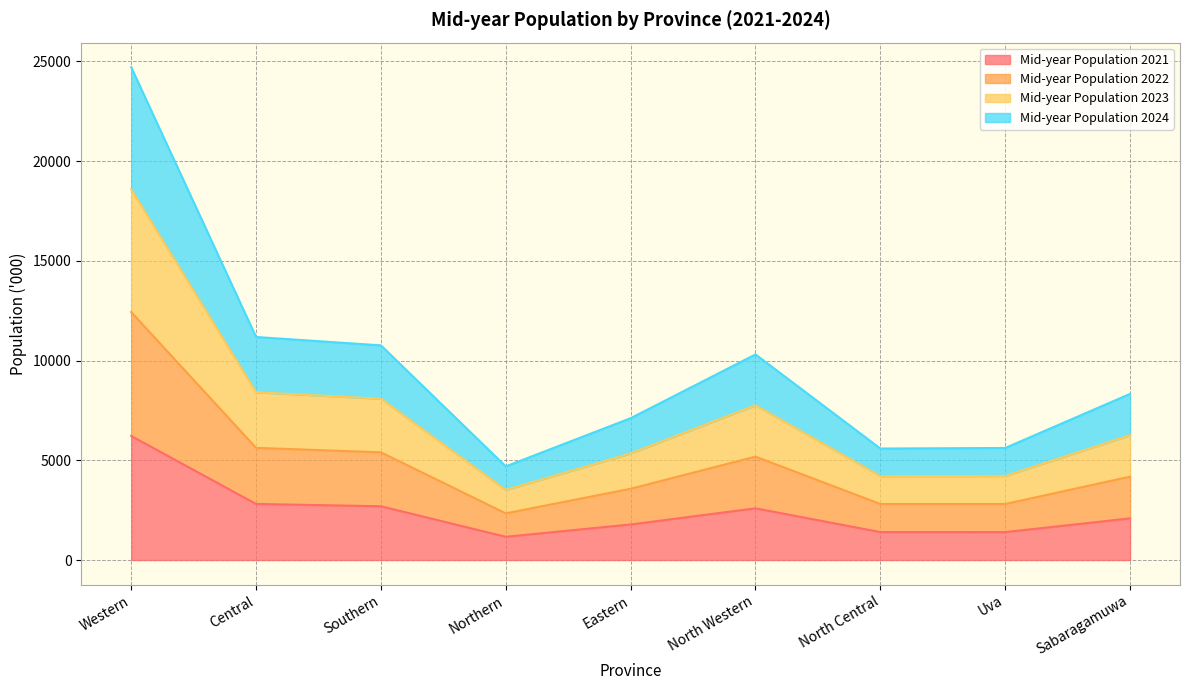

How many interior local peaks does the Mid-year Population 2024 series have?

1